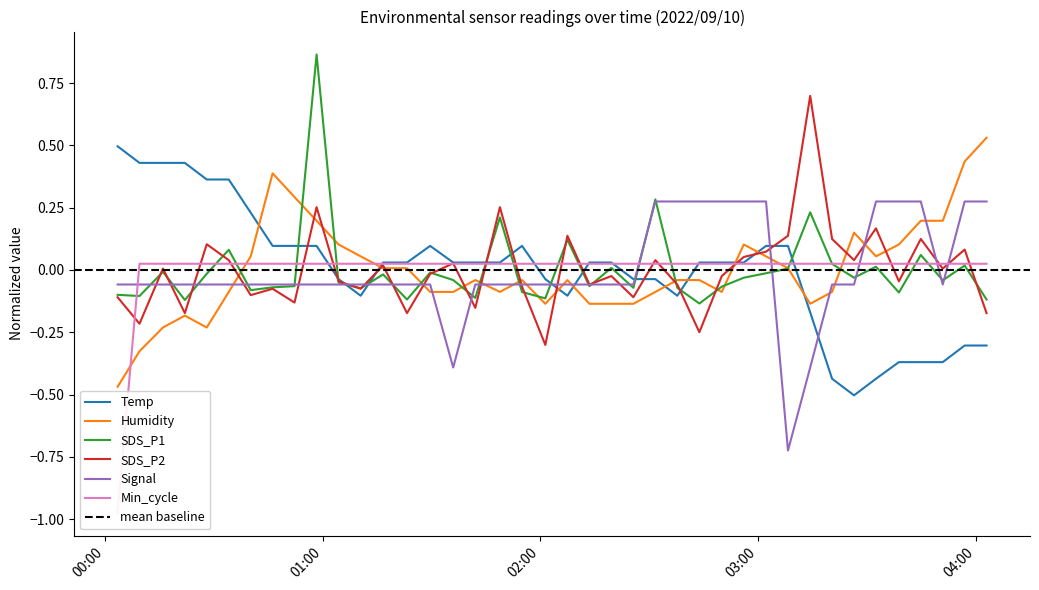

What are all the series names shown in the legend?

Temp, Humidity, SDS_P1, SDS_P2, Signal, Min_cycle